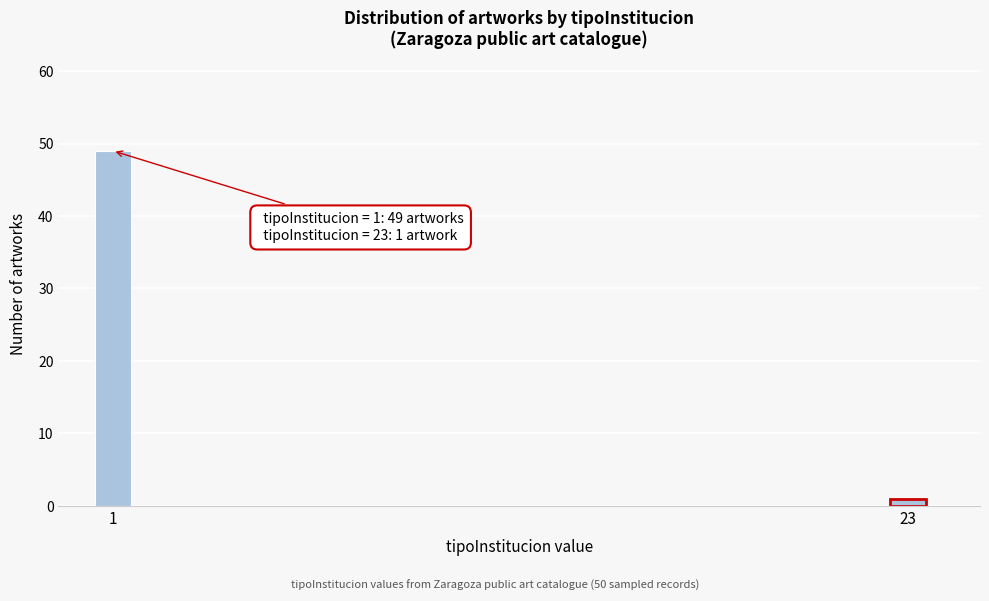

Reading left to right, extract all data points from this chart.

1=49	23=1